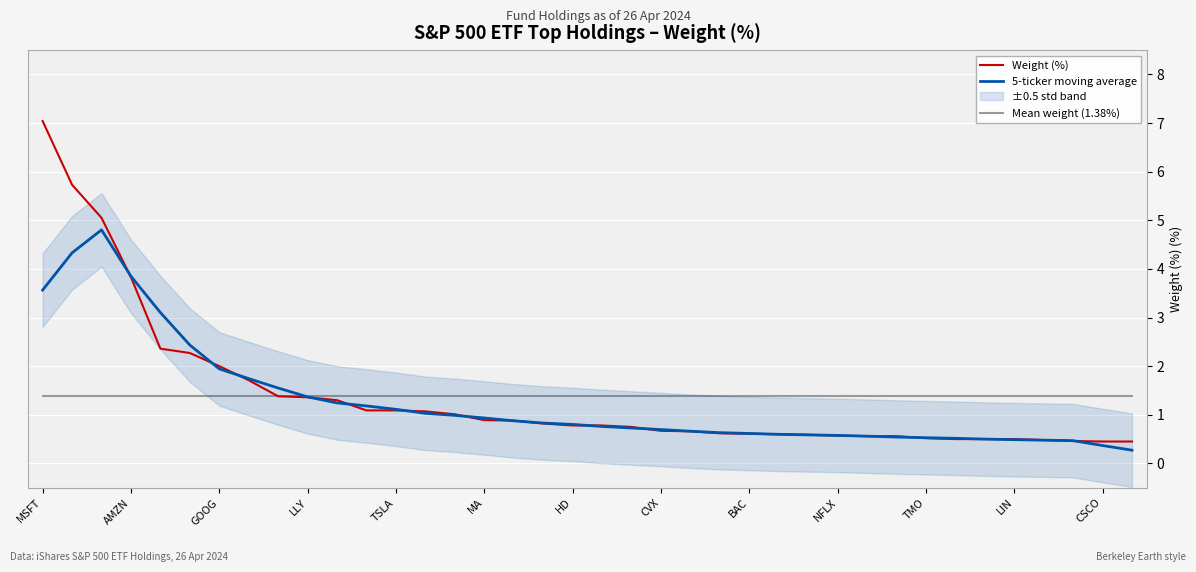

Count the number of categories in the chart.

38